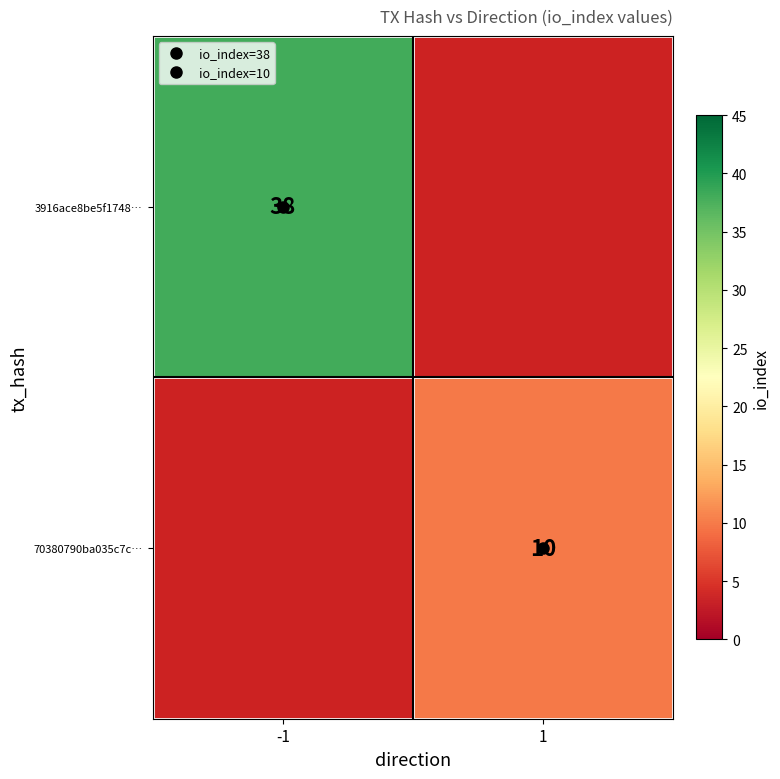

The value of 70380790ba035c7c… at 1 is 10.0. True or false?

True